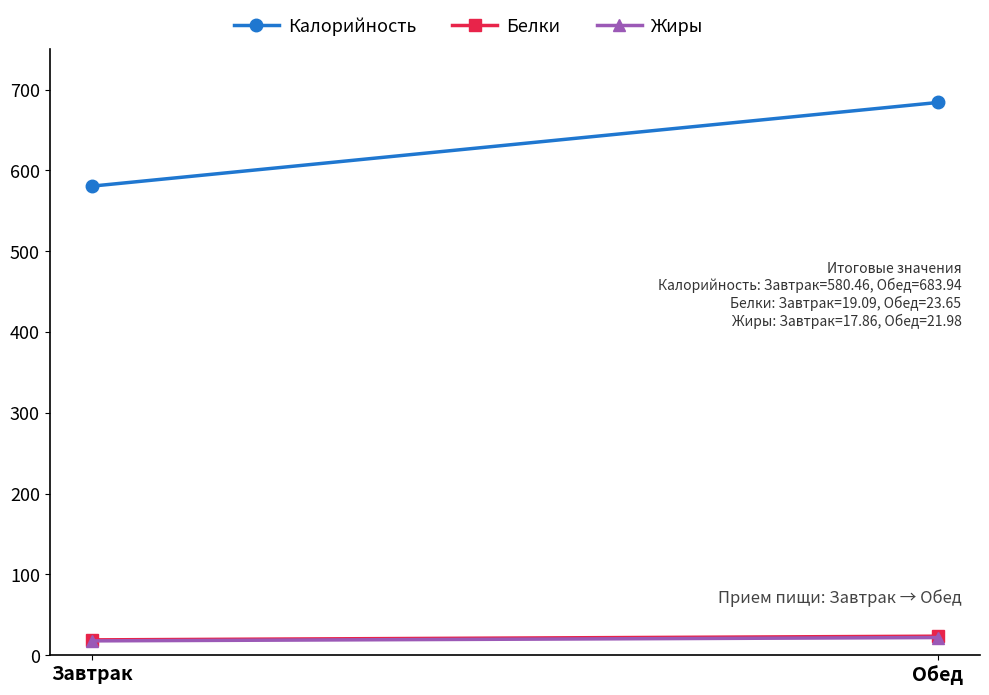

What is the total value across all series at Завтрак?

617.4